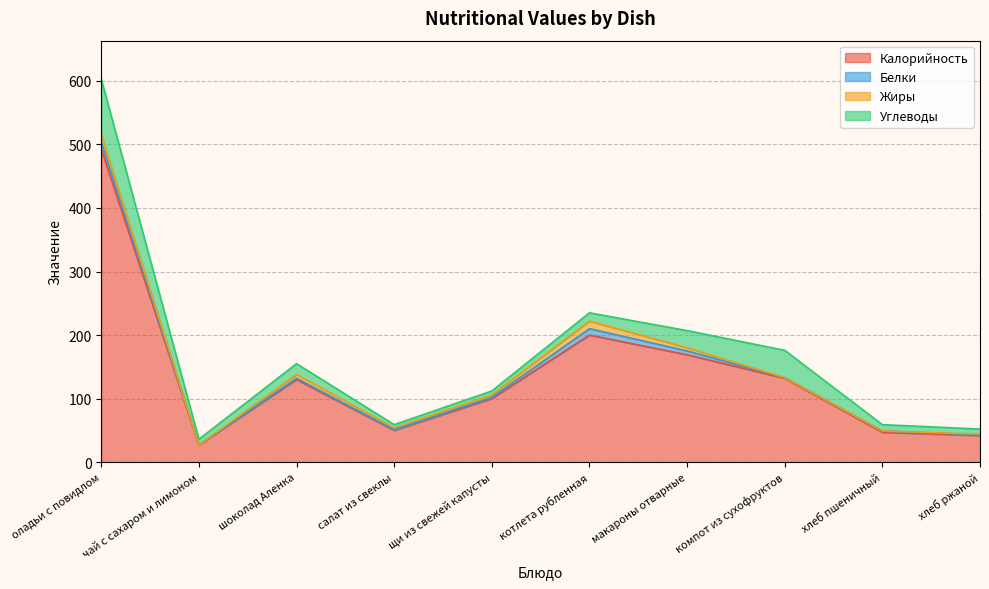

The value of Углеводы at оладьи с повидлом is 88. True or false?

True